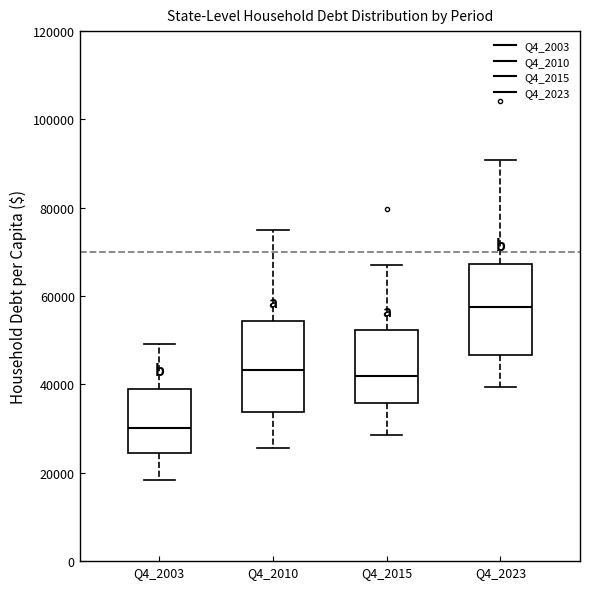

Reading left to right, read every box against the y-axis: the position of its median line, the range the box covers, and the ends of its whiskers. The values are not printed on the chart, so give them approximately, as read against the axis.

Q4_2003: median 30000, box 24000 to 38000, whiskers 18000 to 50000
Q4_2010: median 44000, box 34000 to 54000, whiskers 26000 to 76000
Q4_2015: median 42000, box 36000 to 52000, whiskers 28000 to 68000
Q4_2023: median 58000, box 46000 to 68000, whiskers 40000 to 90000